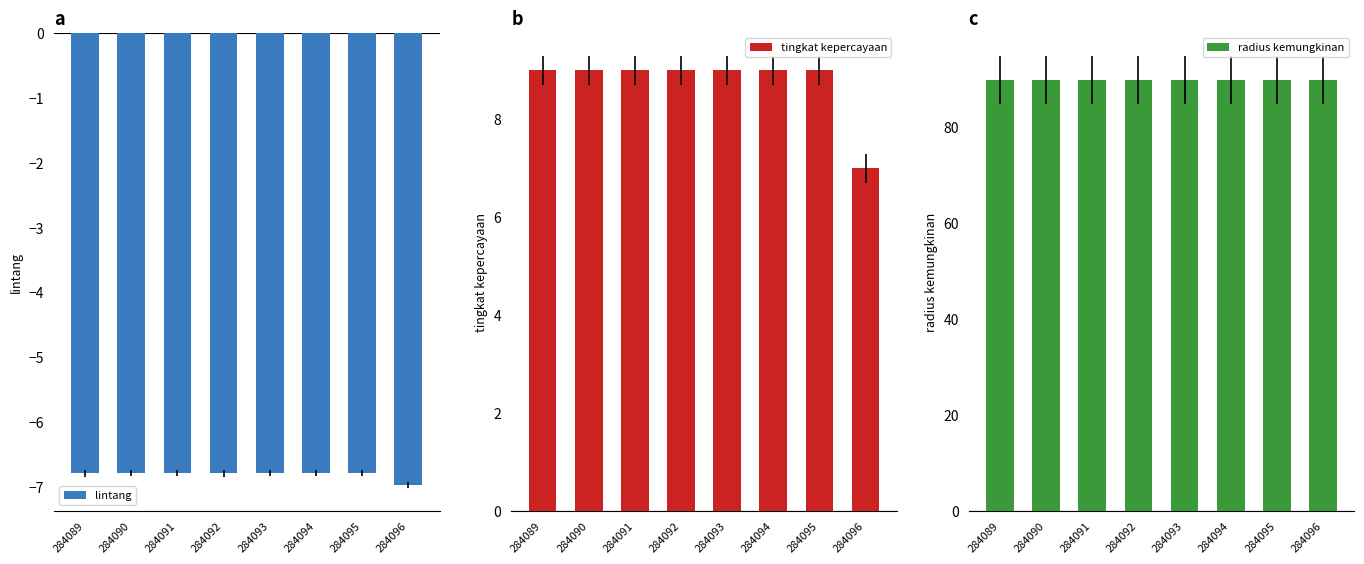

What is the value of the lintang bar at the 3rd from the left?

-6.8